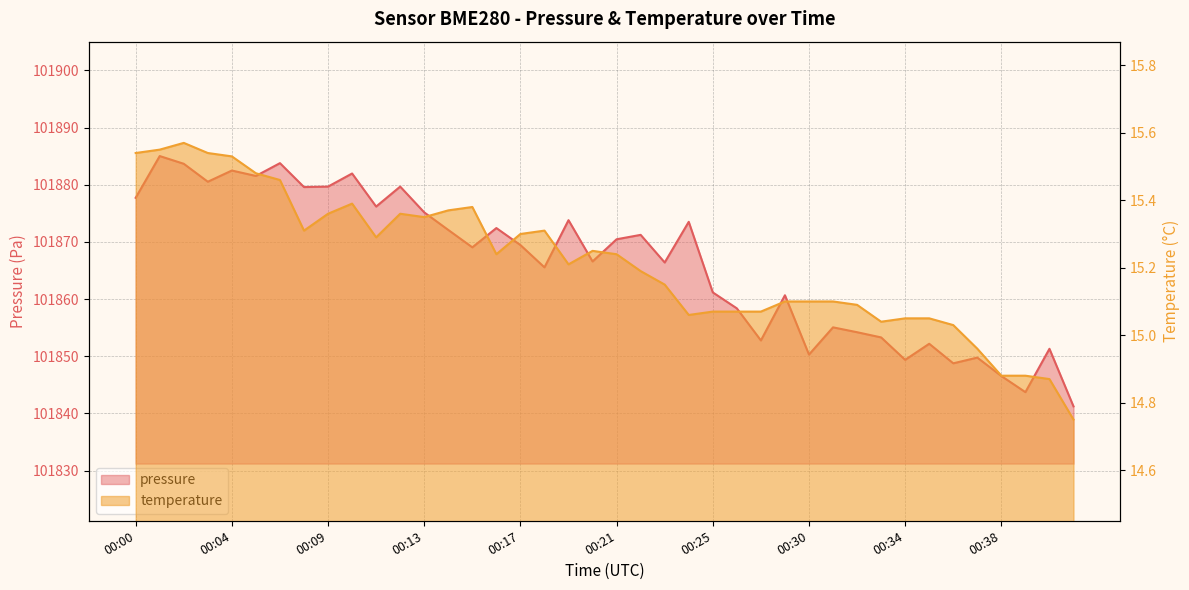

True or false: pressure has more than 1 points higher than both neighbors.

True